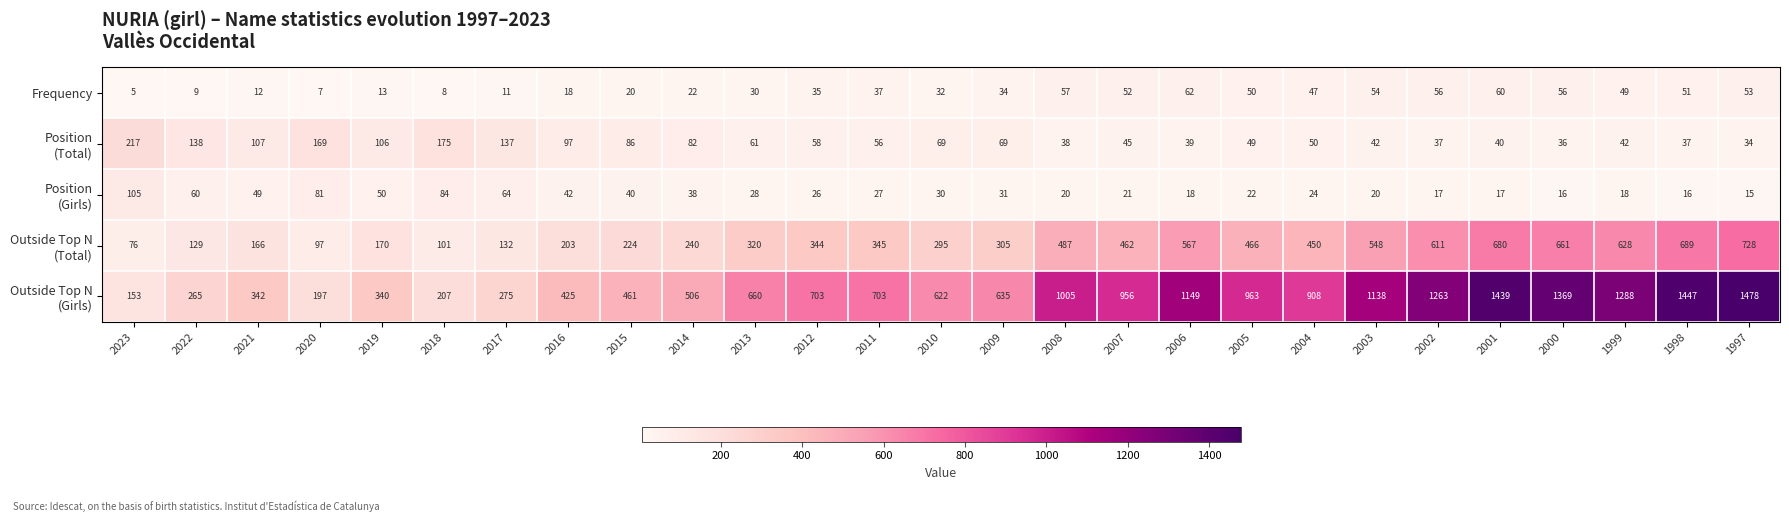

What is the spread (max minus min) of values at 2000?

1353